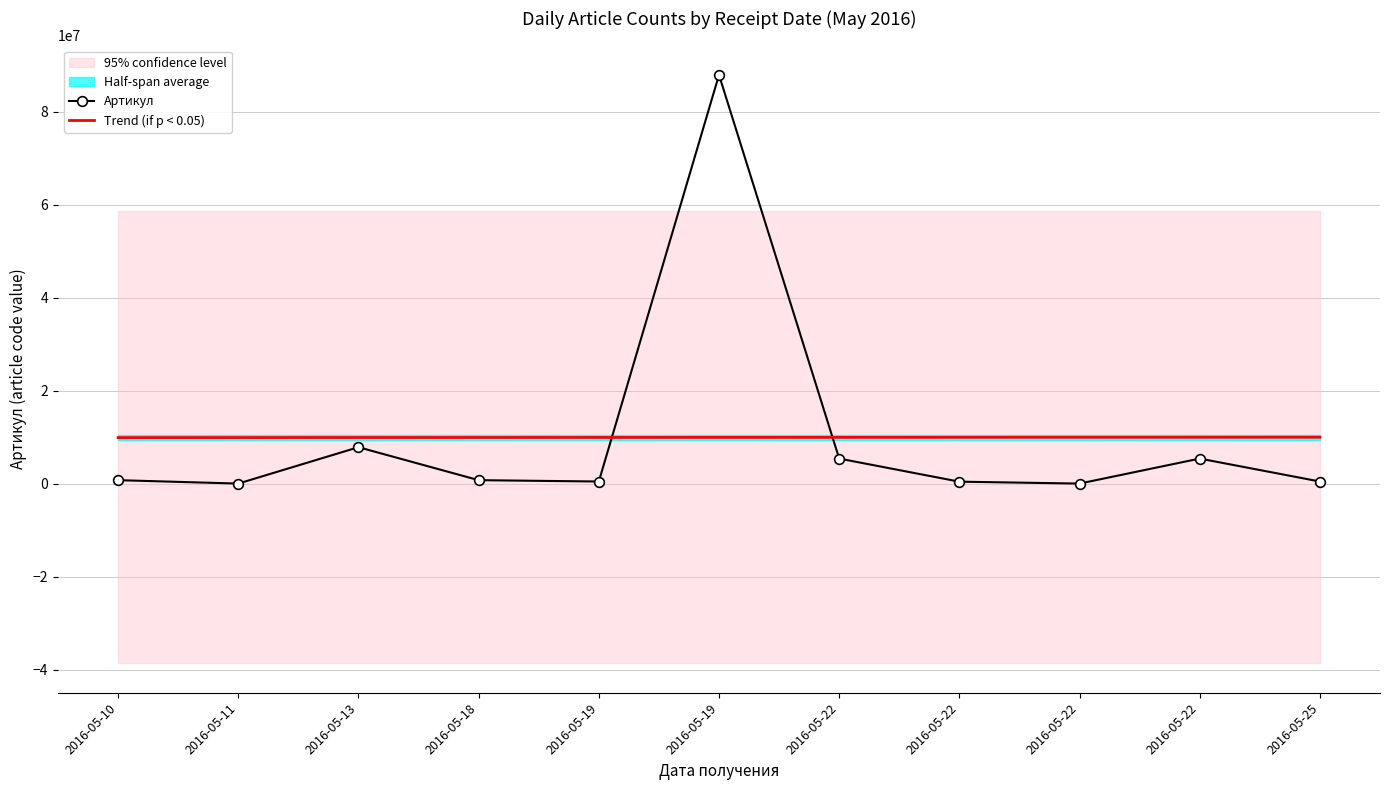

Reading left to right, what are all the values shown in this chart?

Артикул: 779342.0	45623.0	7864124.0	779342.0	488329.0	87873546.0	5421234.0	455421.0	45623.0	5421234.0	488329.0
Trend (if p < 0.05): 9929425.2	9937397.4	9945369.6	9953341.7	9961313.9	9969286.1	9977258.3	9985230.4	9993202.6	10001174.8	10009147.0